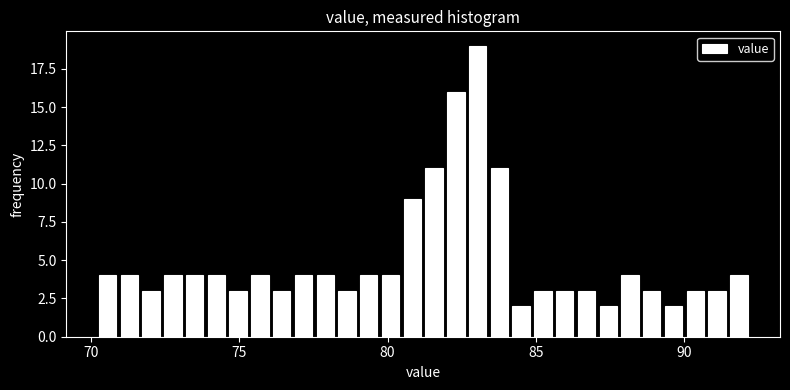

Read against the x-axis, roughly where is the centre of the tallest bar?

83.0